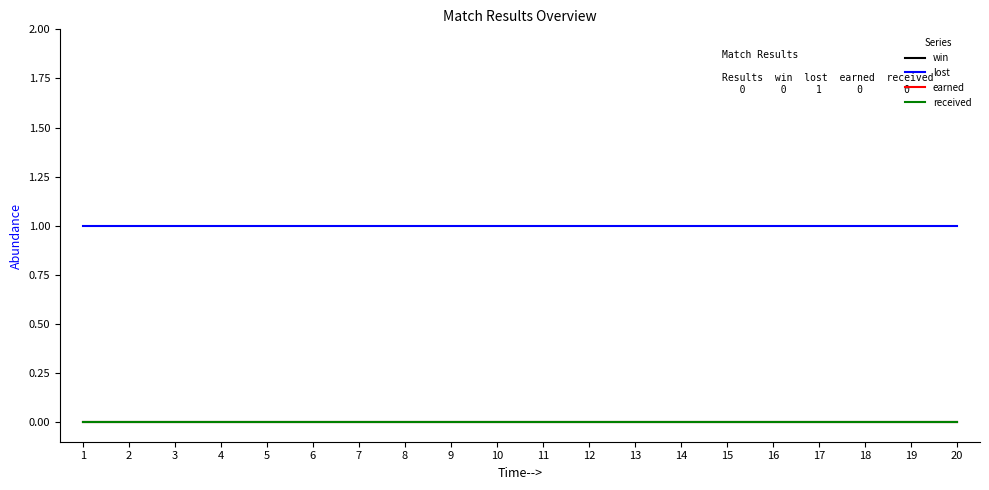

Which label corresponds to the largest value in the chart?

1